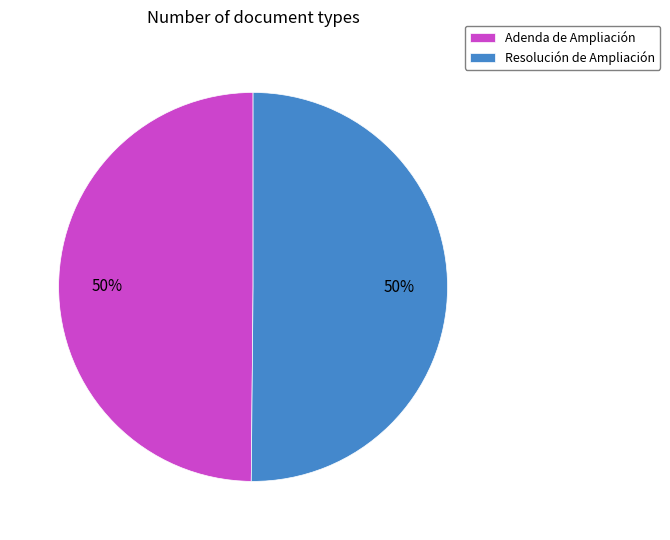

To the nearest percent, what portion does Resolución de Ampliación represent?

50%